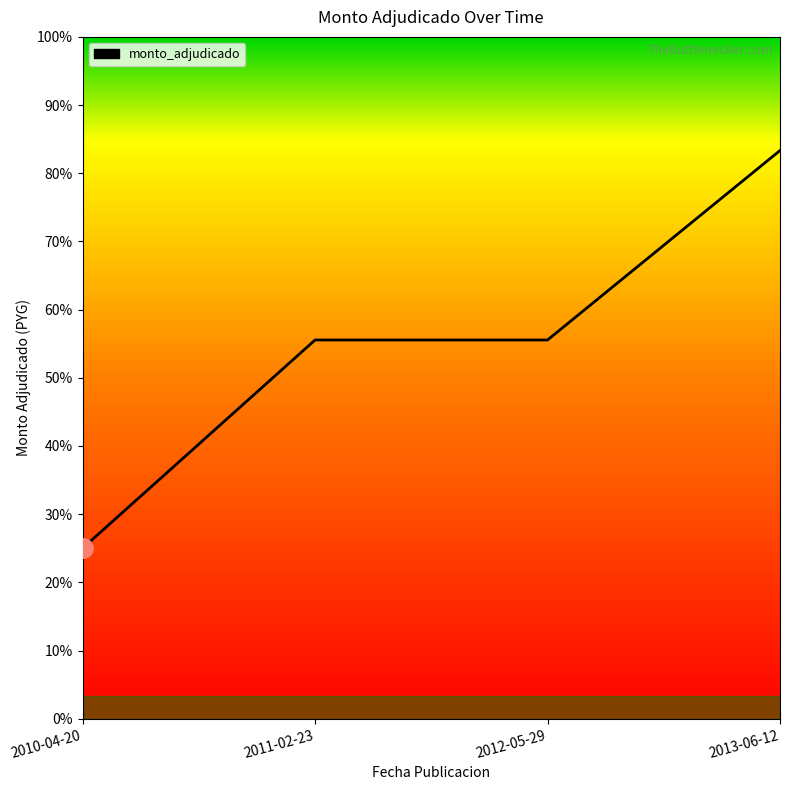

Which has a higher value, 2010-04-20 or 2013-06-12?

2013-06-12